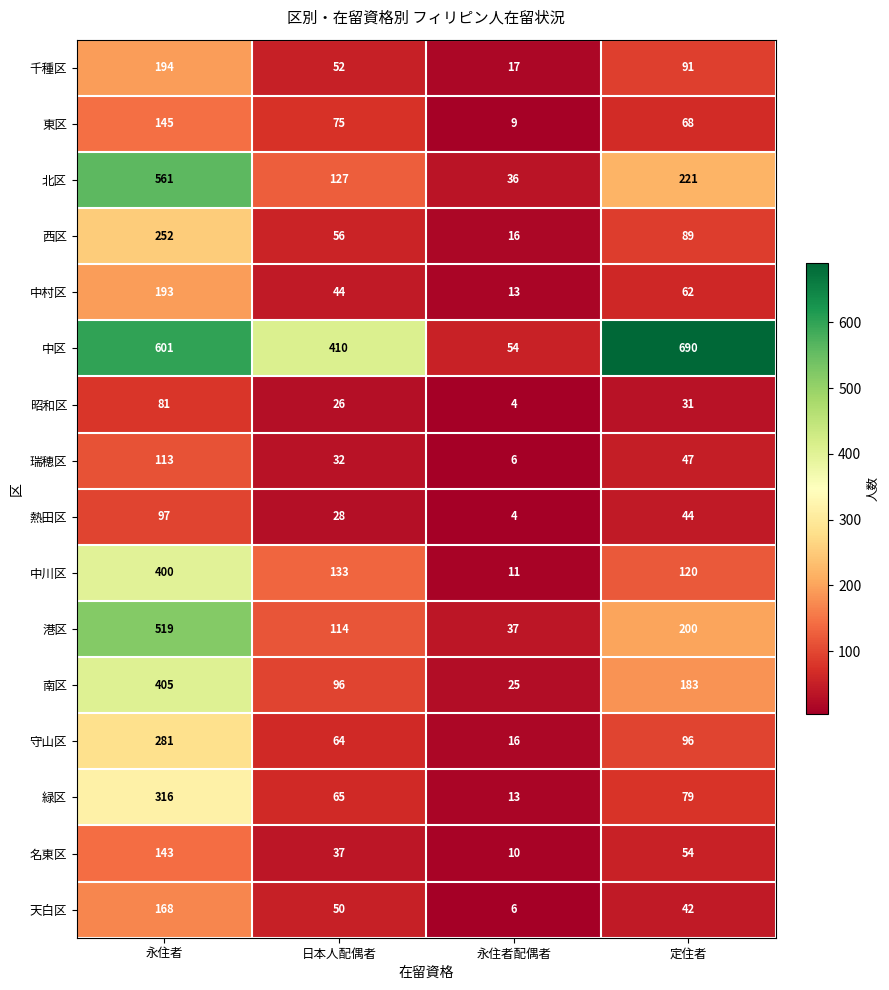

How many data points in 東区 are less than 75?

2